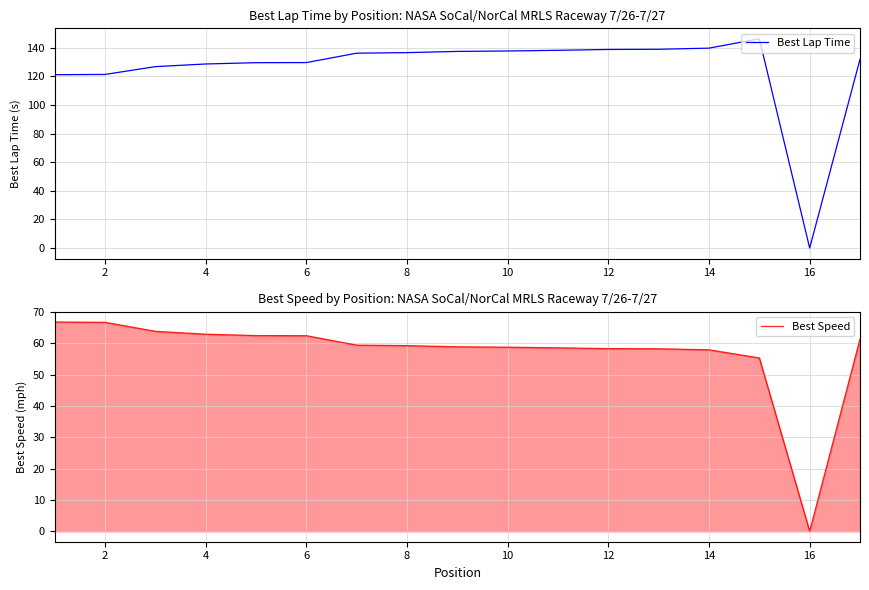

What is the maximum value for Best Lap Time?

146.2